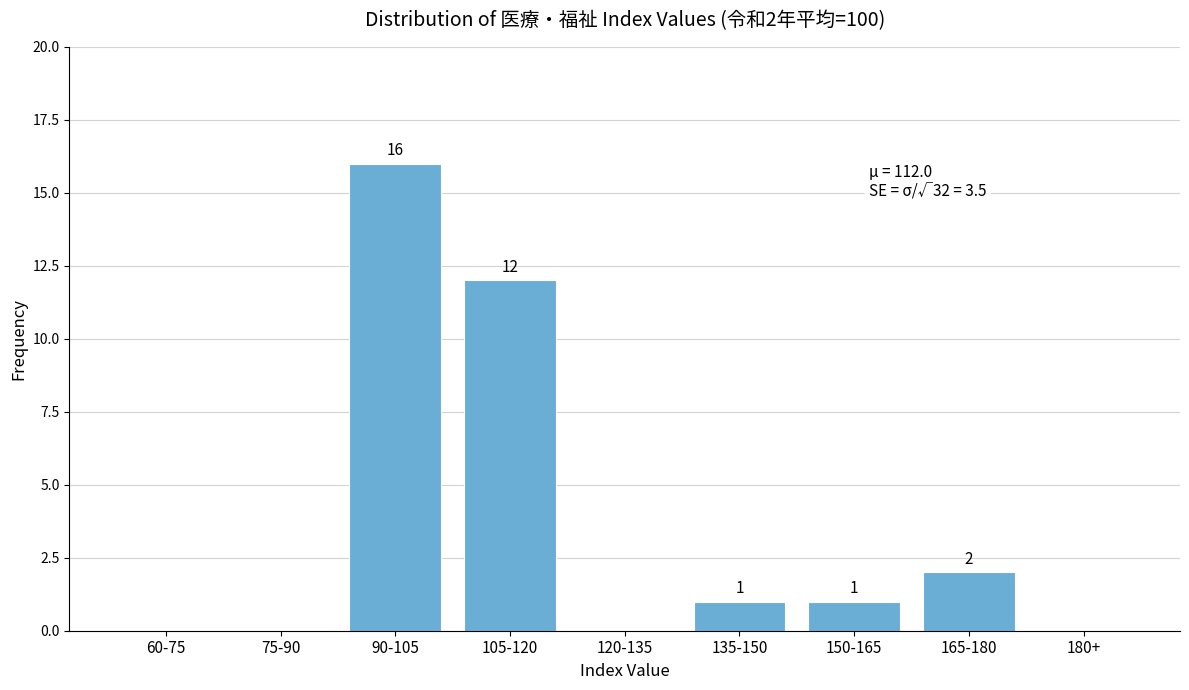

Reading right to left, what are all the values shown in this chart?

180+=0	165-180=2	150-165=1	135-150=1	120-135=0	105-120=12	90-105=16	75-90=0	60-75=0